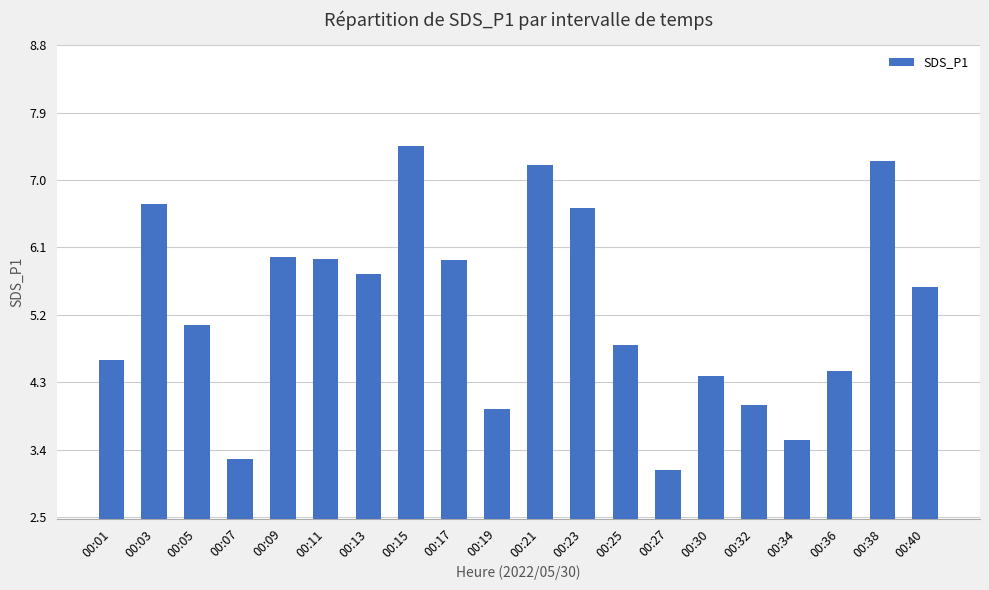

What is the change in value from 00:03 to 00:36?

-2.2